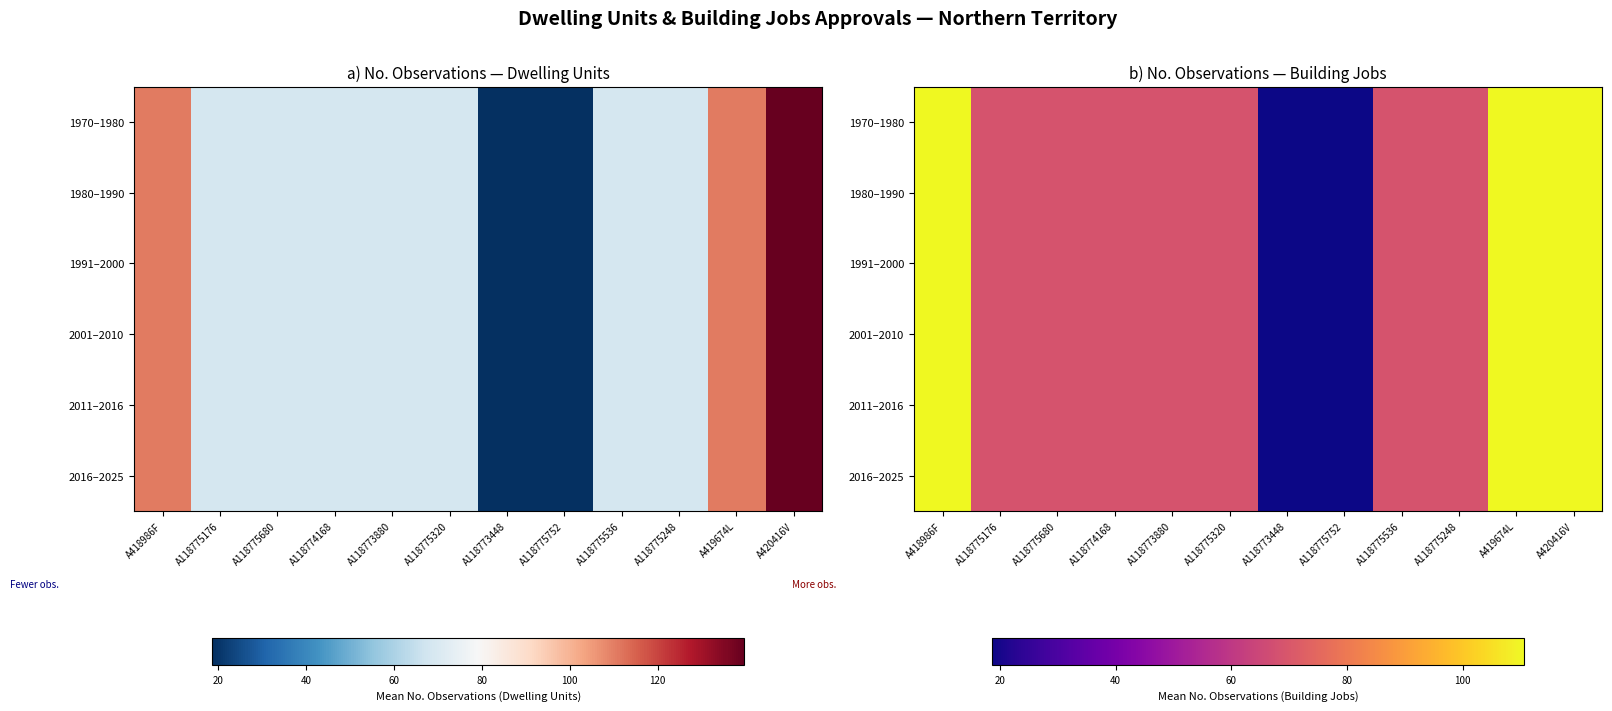

The value of 2016–2025 at A118775248 is 68.7. True or false?

True